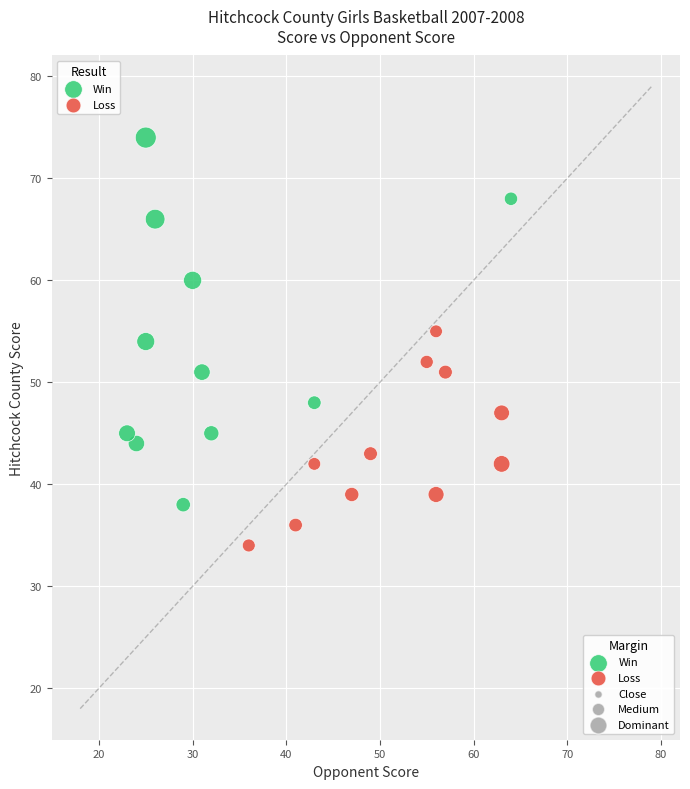

Which series contains the lowest Y value?

Loss